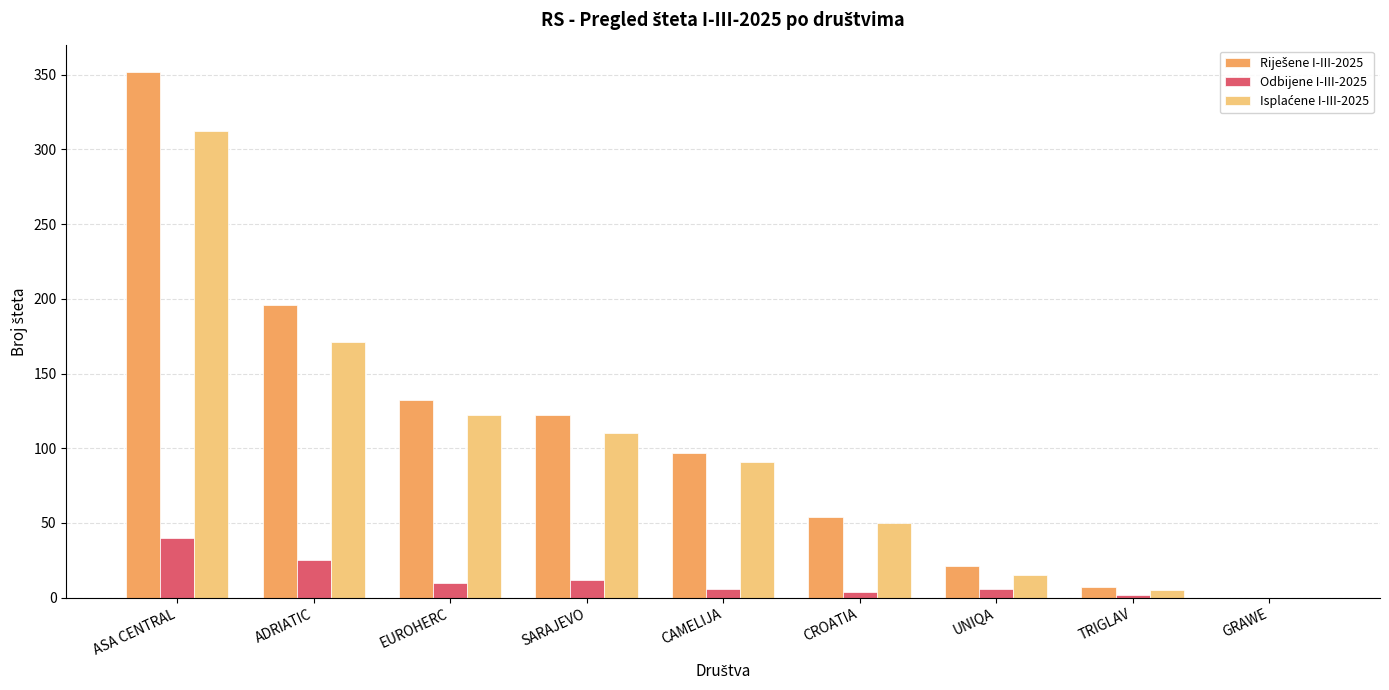

What is the total value across all series at ASA CENTRAL?

704